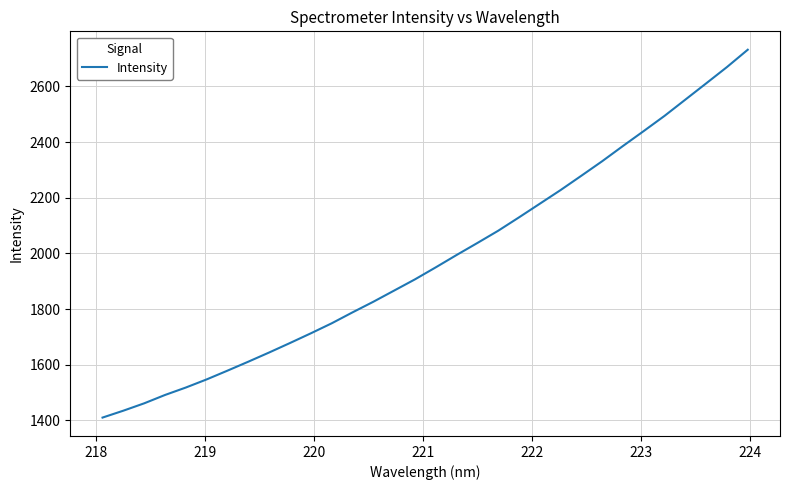

What is the greatest value displayed?

2732.0